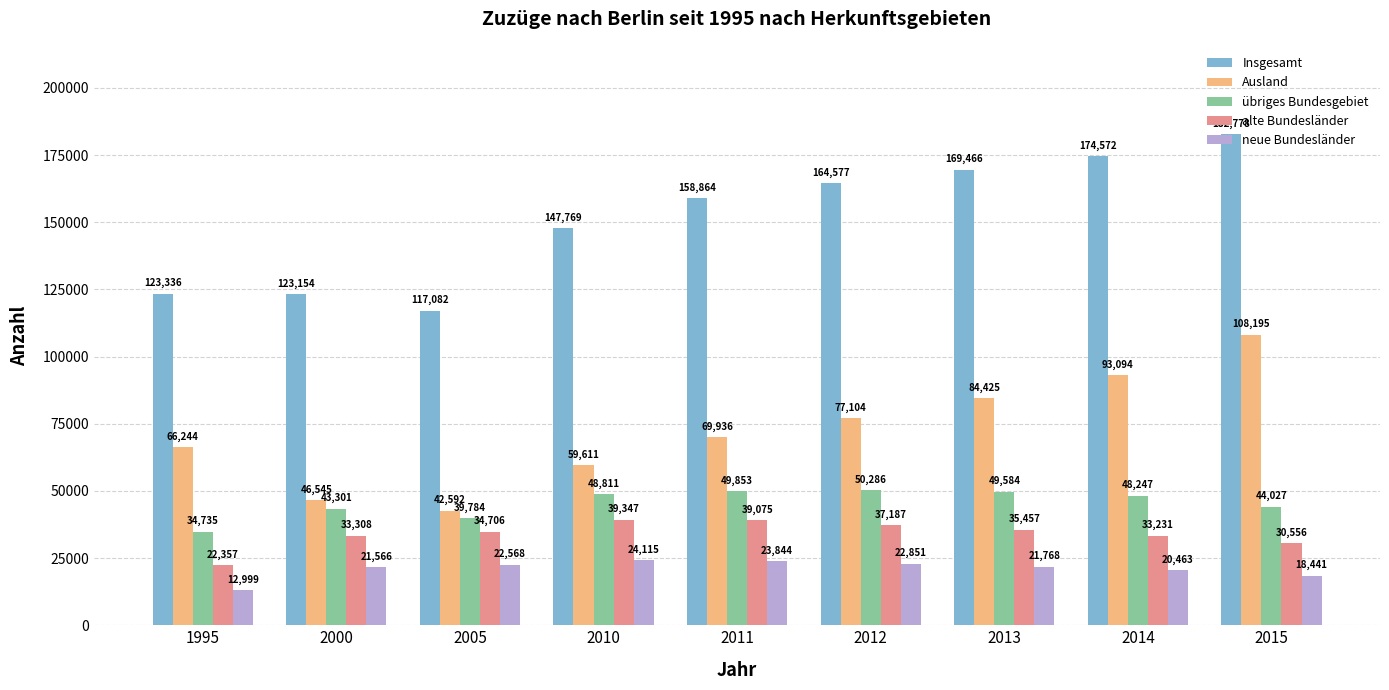

Read the übriges Bundesgebiet value at 2011, to the nearest 50.

49850